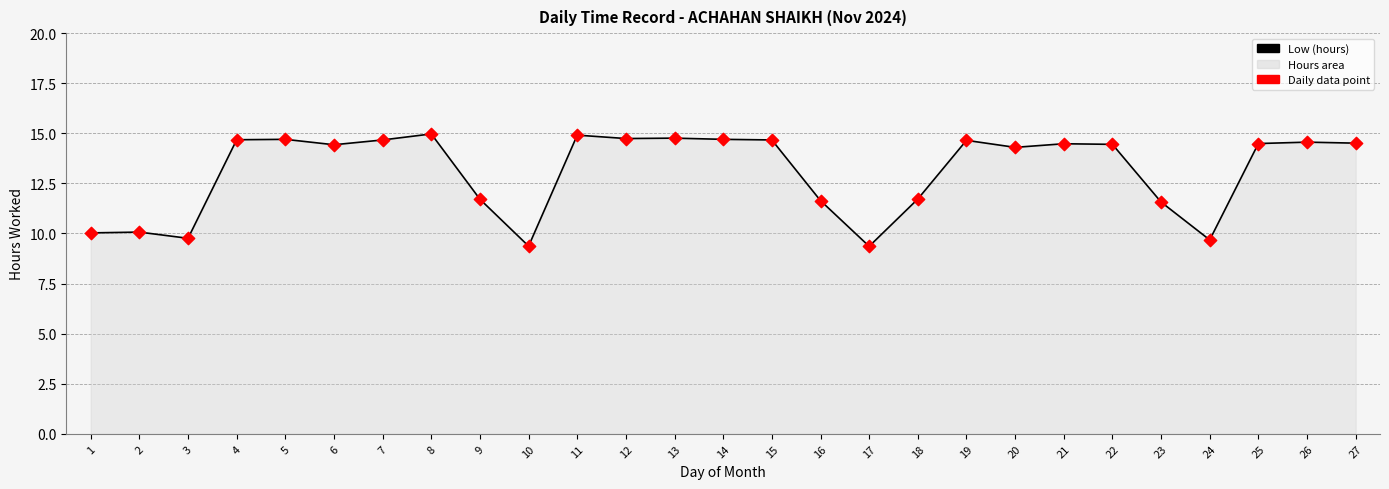

What is the difference between the values at 20 and 18?

2.6